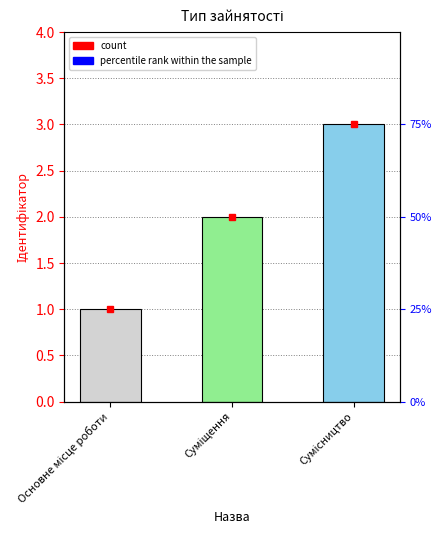

Read the value at Суміщення.

2